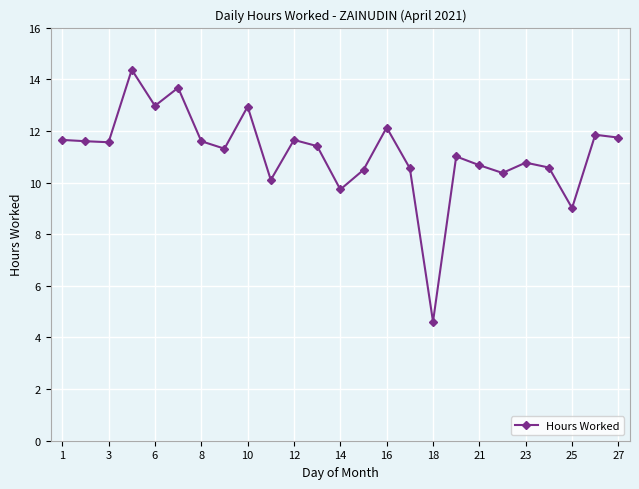

What is the value of the 8th point from the left?

11.3